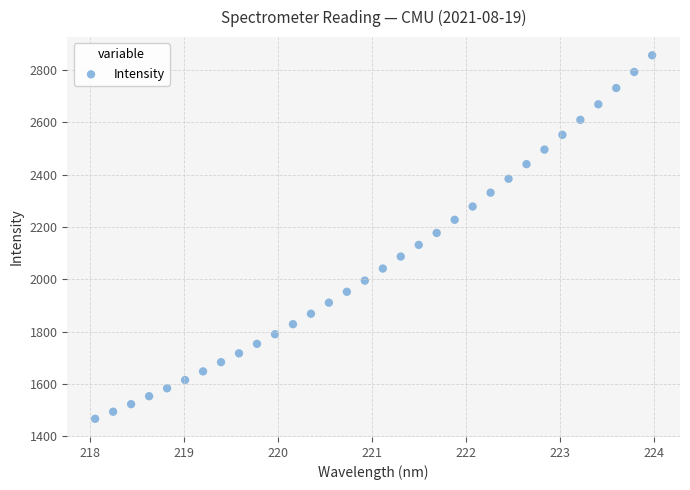

What is the range of X values (max minus min)?

5.9